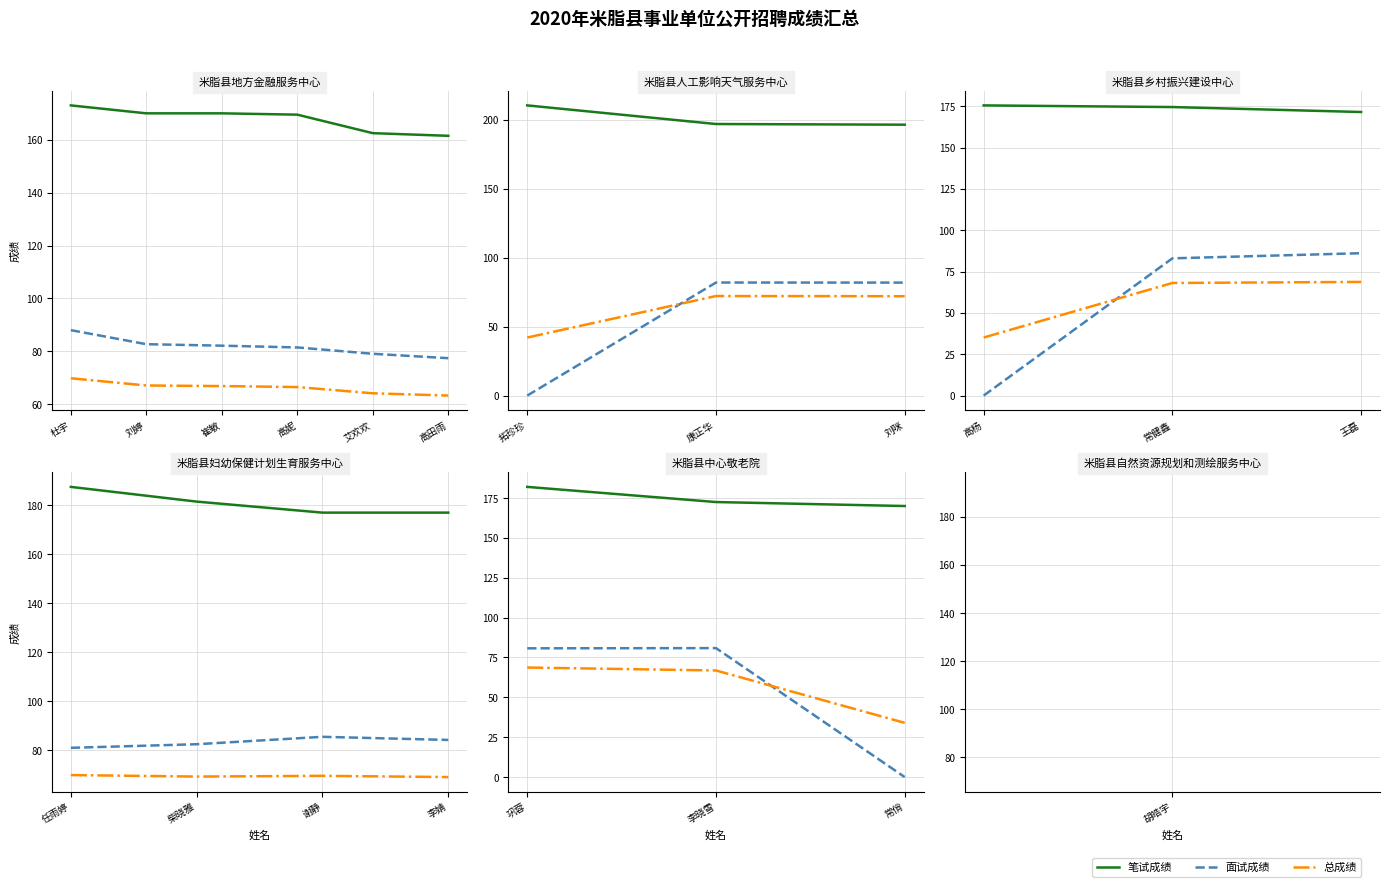

Where does the 总成绩 series first go above 66?

巩蓉